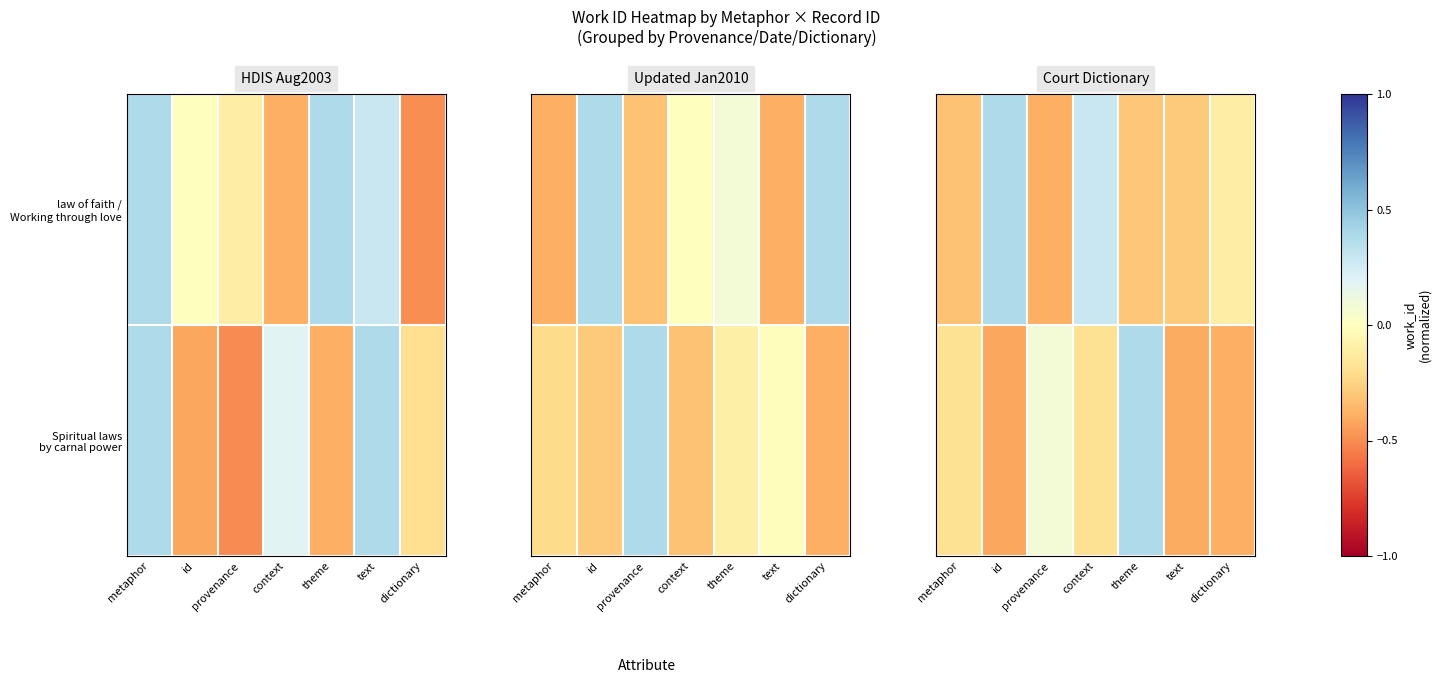

At which label does law of faith / Working through love reach its peak?

id